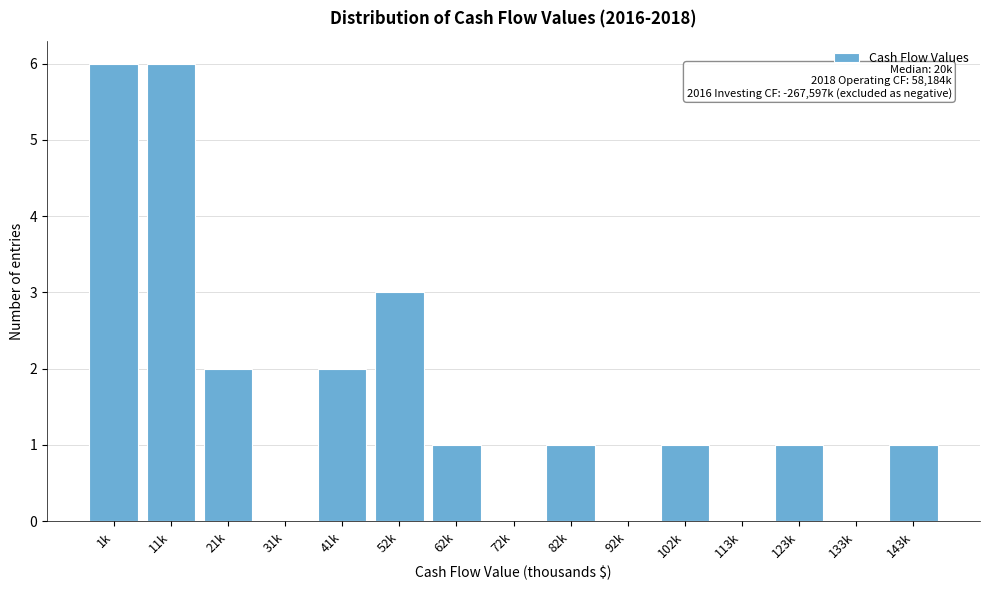

Reading left to right, extract all data points from this chart.

1k=6	11k=6	21k=2	31k=0	41k=2	52k=3	62k=1	72k=0	82k=1	92k=0	102k=1	113k=0	123k=1	133k=0	143k=1